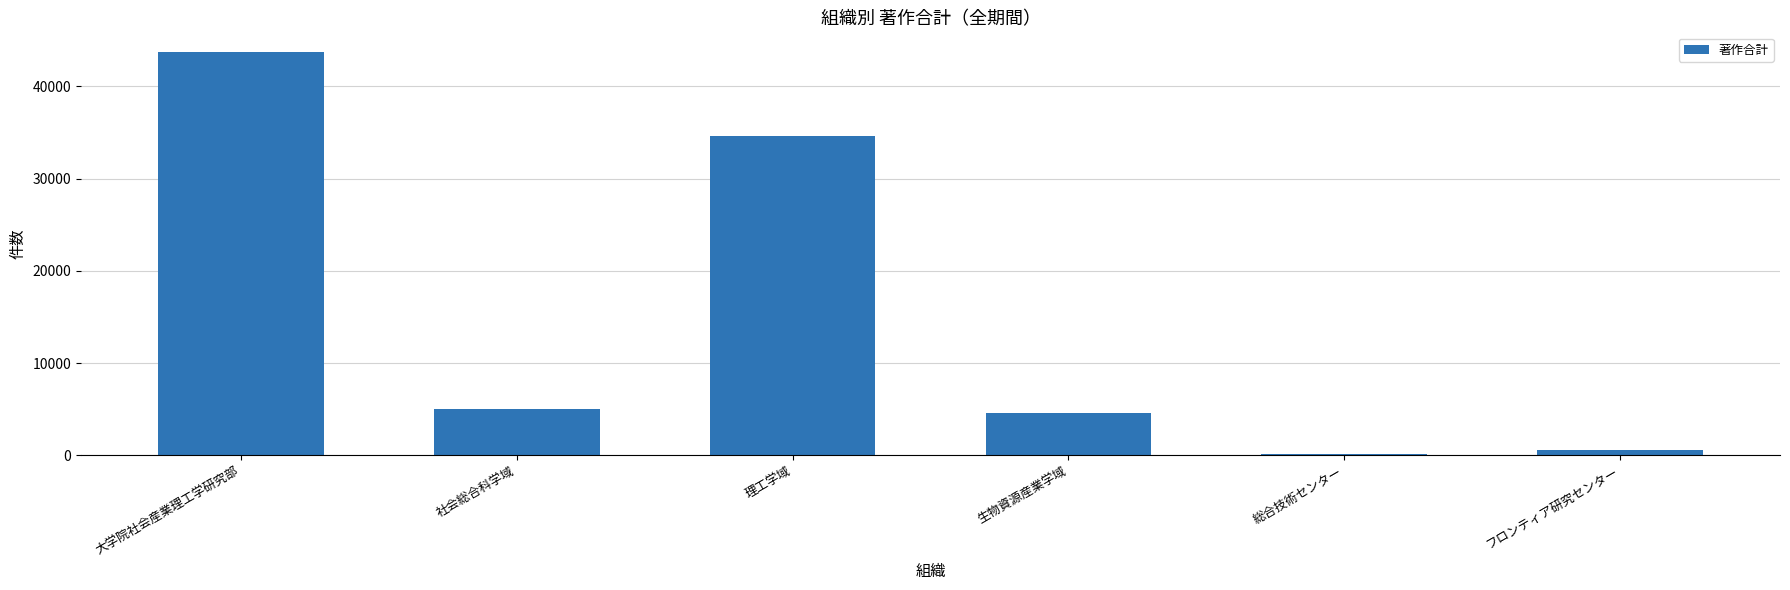

Is it true that the value at 社会総合科学域 is 2119?

False